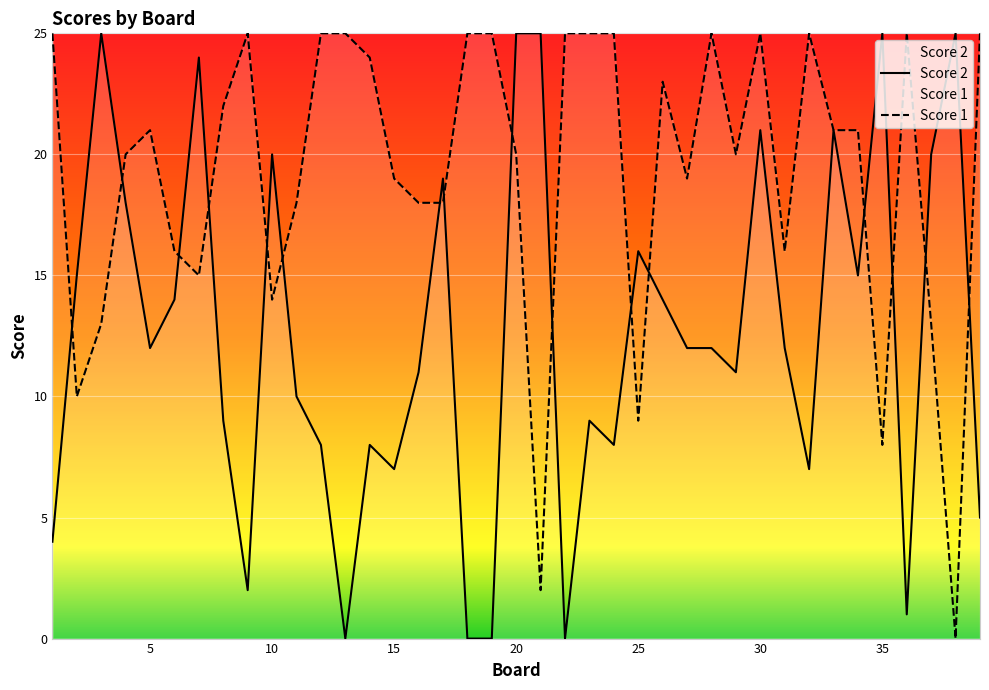

After their last crossing, which series has the higher values: Score 1 or Score 2?

Score 1